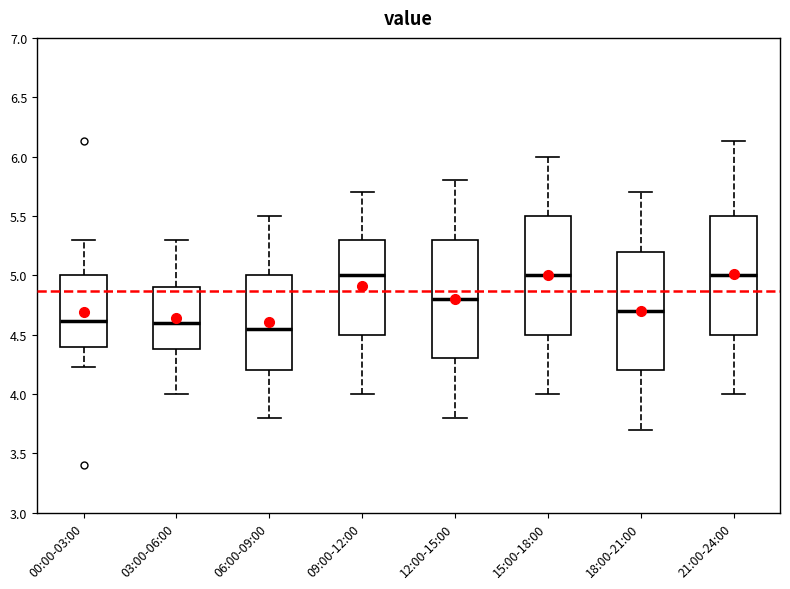

Reading left to right, read every box against the y-axis: the position of its median line, the range the box covers, and the ends of its whiskers. The values are not printed on the chart, so give them approximately, as read against the axis.

00:00-03:00: median 4.60, box 4.40 to 5.00, whiskers 4.25 to 5.30
03:00-06:00: median 4.60, box 4.40 to 4.90, whiskers 4.00 to 5.30
06:00-09:00: median 4.55, box 4.20 to 5.00, whiskers 3.80 to 5.50
09:00-12:00: median 5.00, box 4.50 to 5.30, whiskers 4.00 to 5.70
12:00-15:00: median 4.80, box 4.30 to 5.30, whiskers 3.80 to 5.80
15:00-18:00: median 5.00, box 4.50 to 5.50, whiskers 4.00 to 6.00
18:00-21:00: median 4.70, box 4.20 to 5.20, whiskers 3.70 to 5.70
21:00-24:00: median 5.00, box 4.50 to 5.50, whiskers 4.00 to 6.15